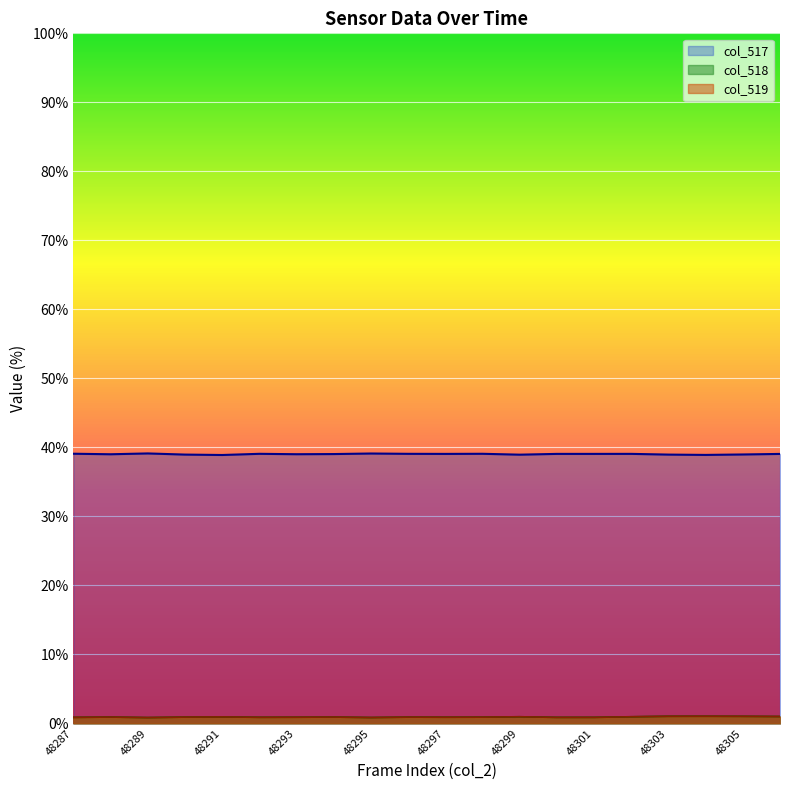

How many data points in col_517 are less than 39?

6